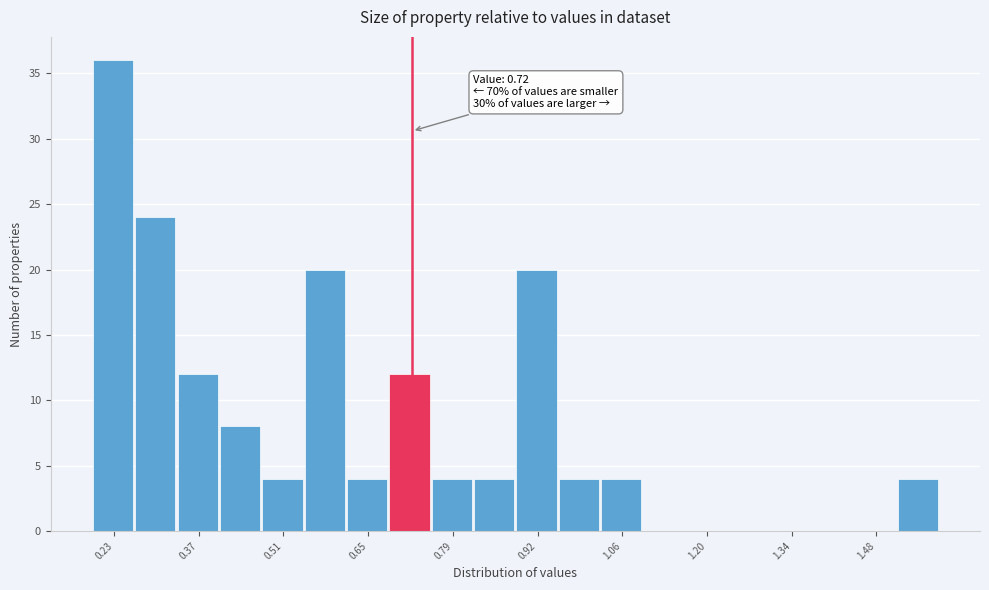

Read against the x-axis, roughly where is the centre of the tallest bar?

0.24